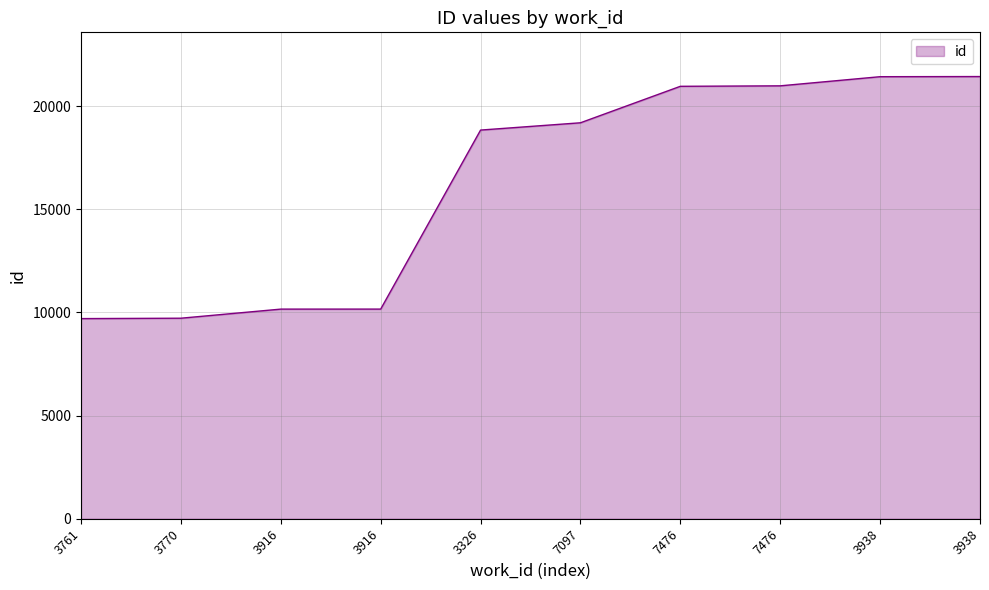

True or false: there are more than 1 points higher than both neighbors.

False